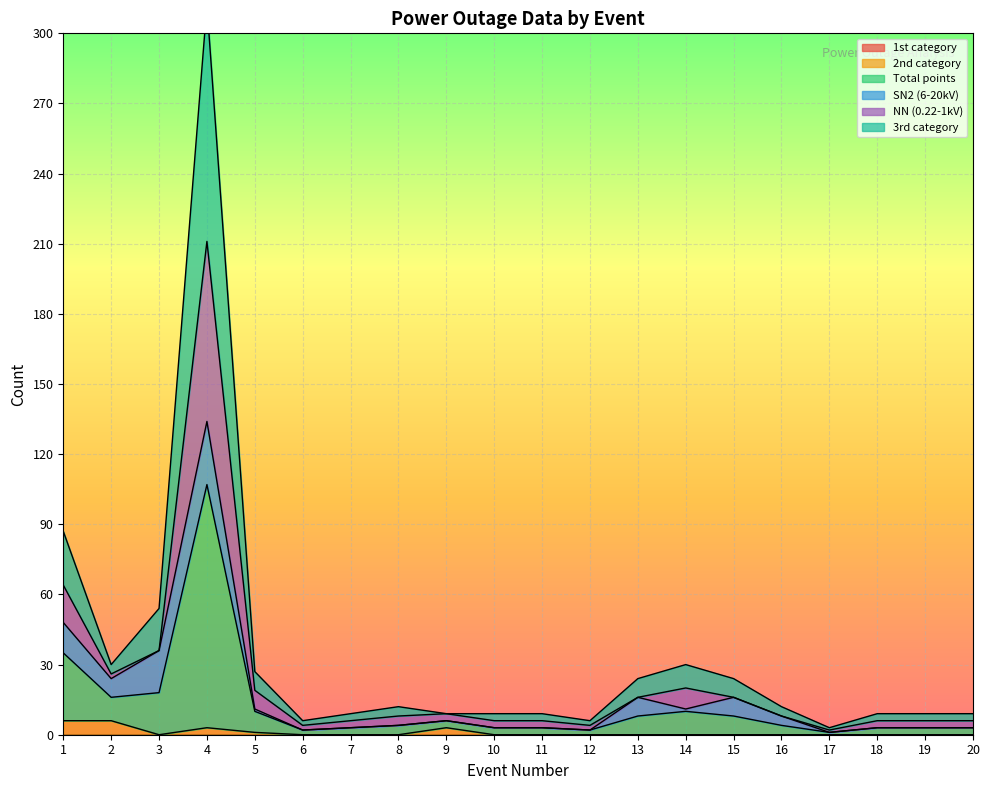

Does the chart display data point markers on the line(s)?

No